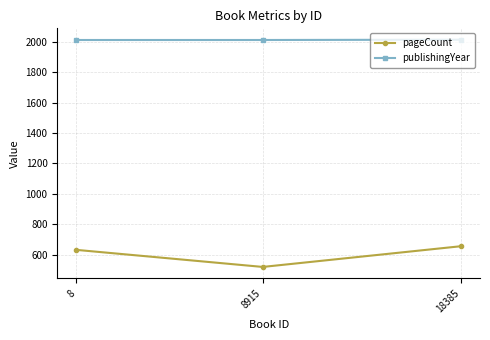

Which has a higher value, 8915 or 8?

8